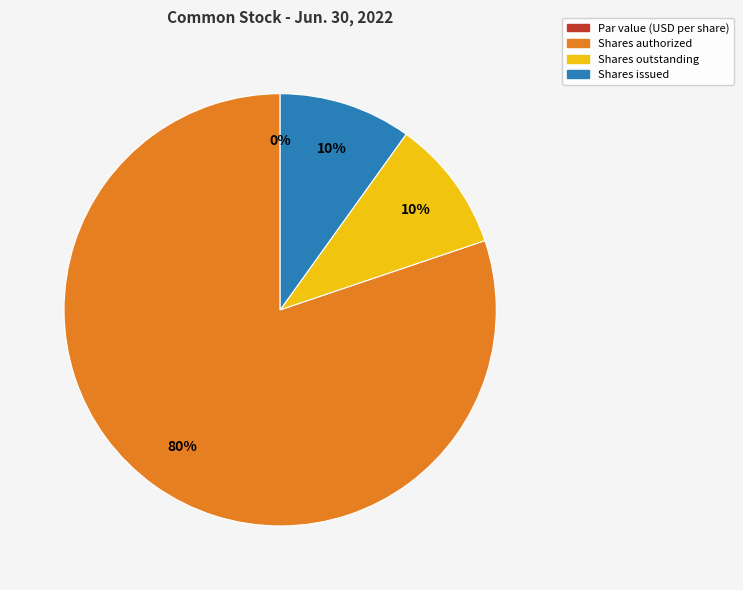

Which category has the smallest portion of the pie?

Par value (USD per share)